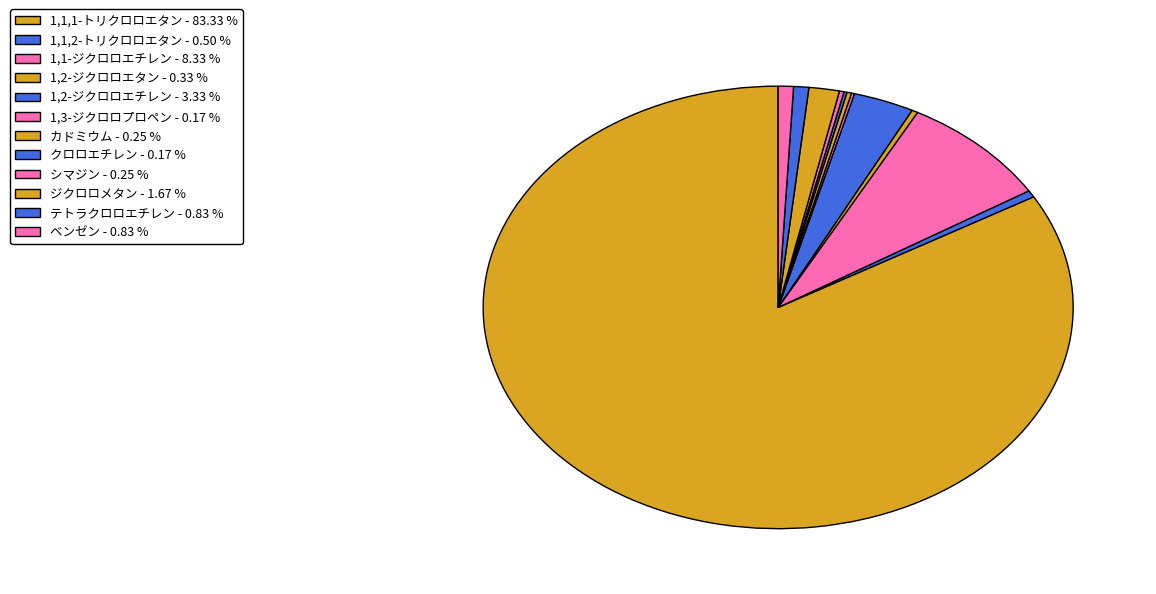

Does 1,3-ジクロロプロペン represent more than half of the total?

No